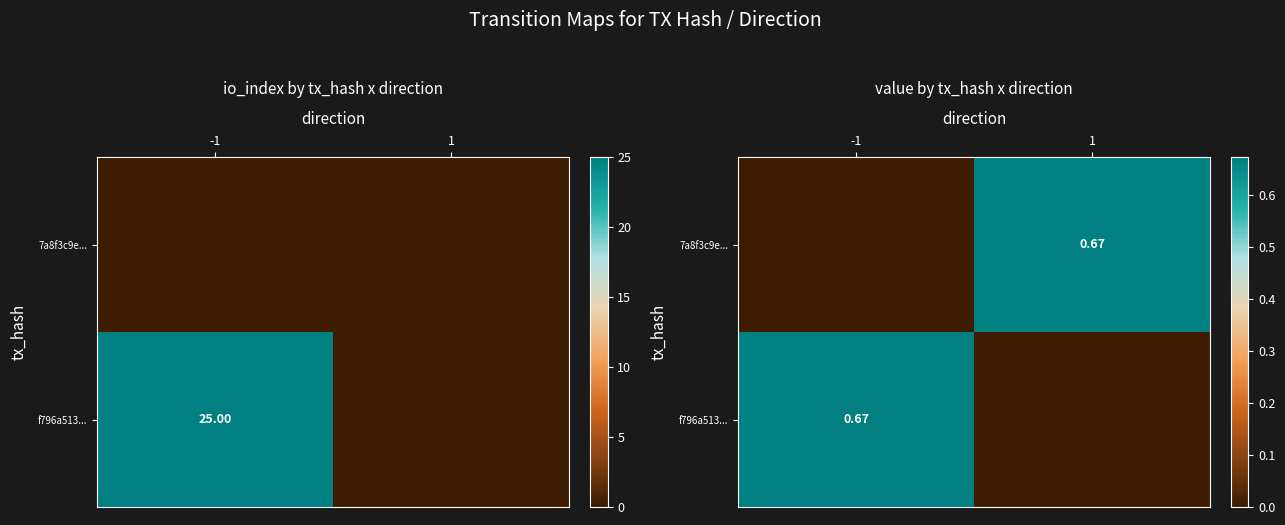

Where is f796a513... nearest to the value 0?

1